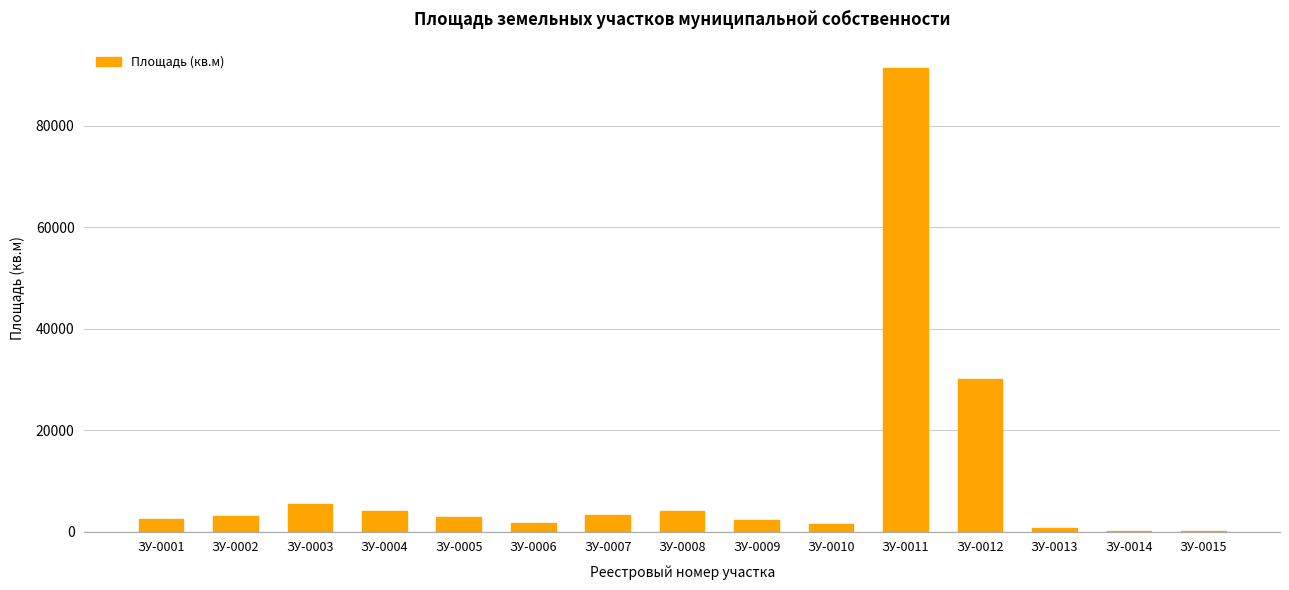

What is the change in value from ЗУ-0003 to ЗУ-0012?

+24655